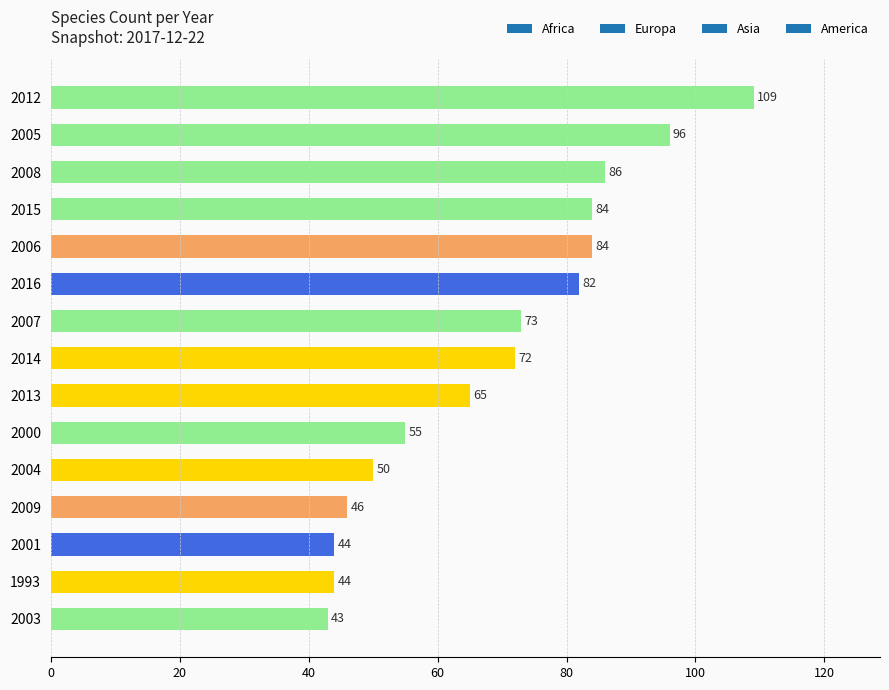

True or false: the data shows 73 at 2003.

False